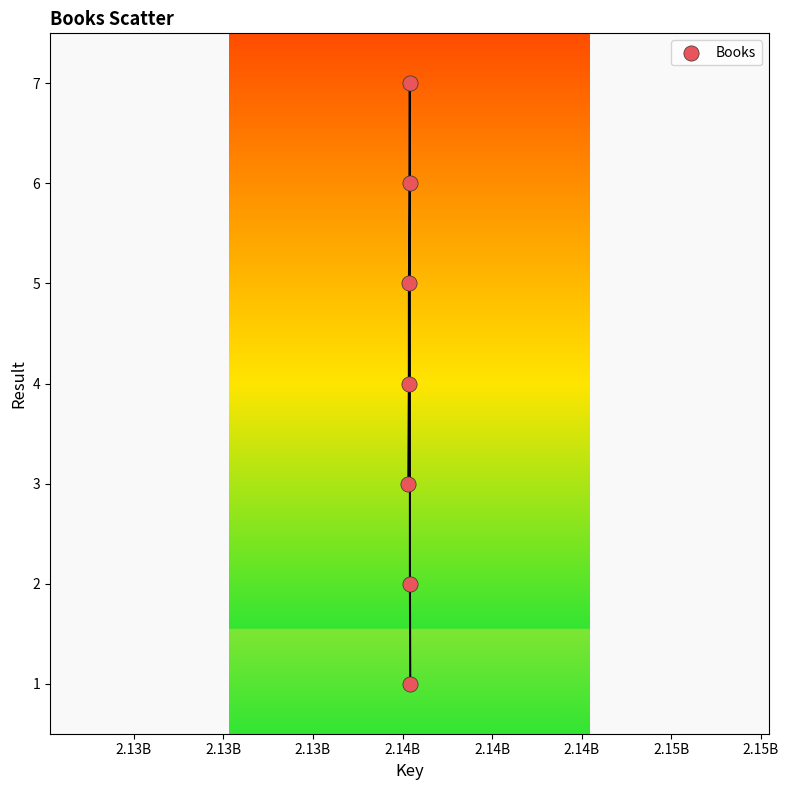

What is the range of X values (max minus min)?

53920